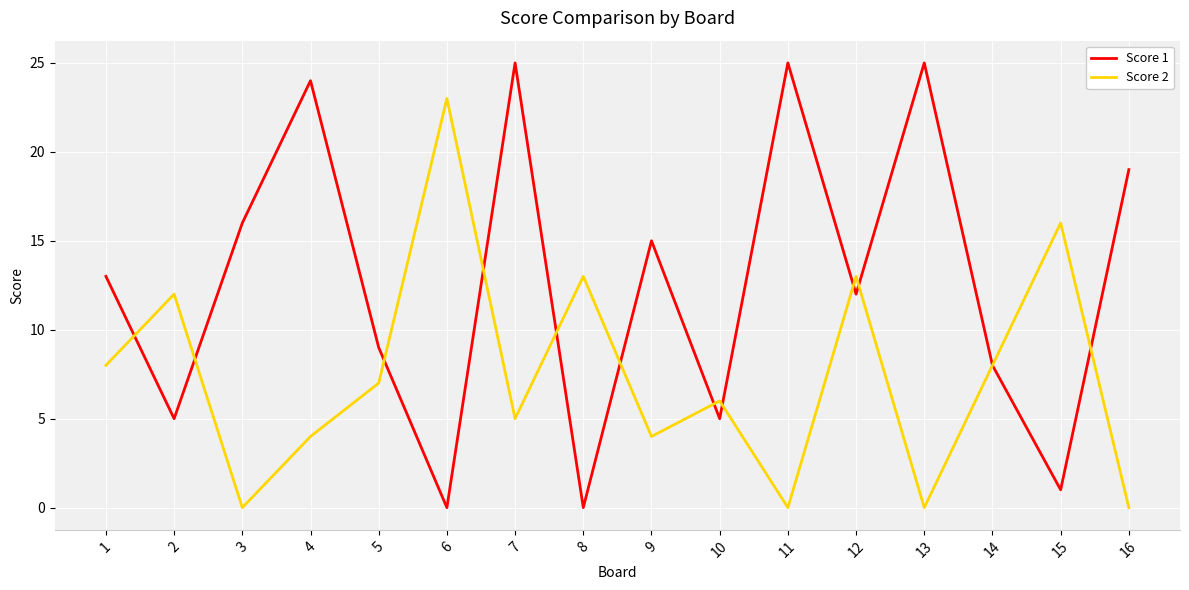

What is the difference between the second highest and second lowest values in the Score 2 series?

16